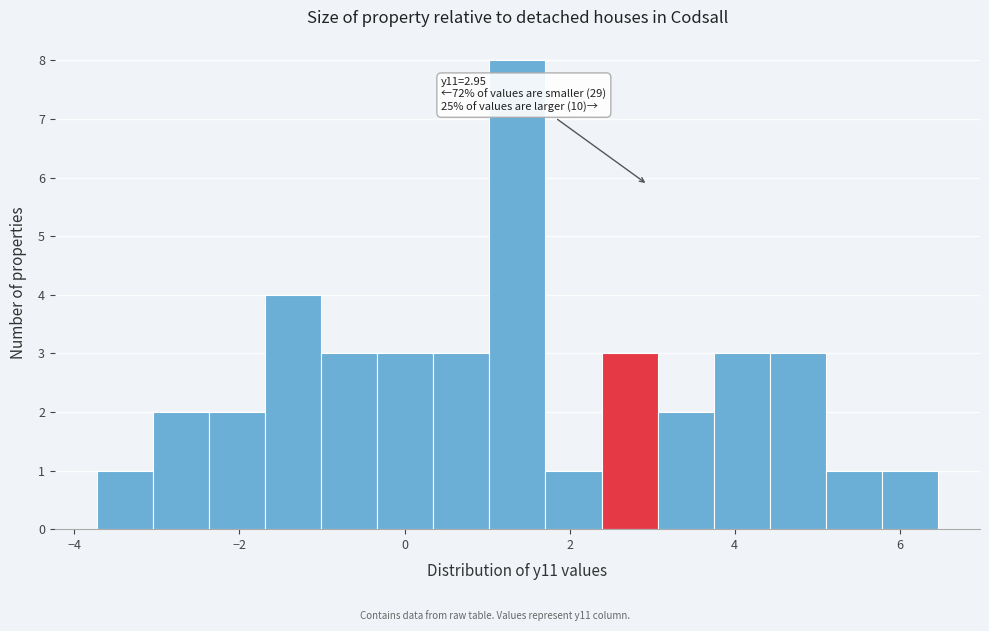

Around what value on the x-axis is the tallest bar? Give the approximate position of its centre, as read against the axis.

1.4